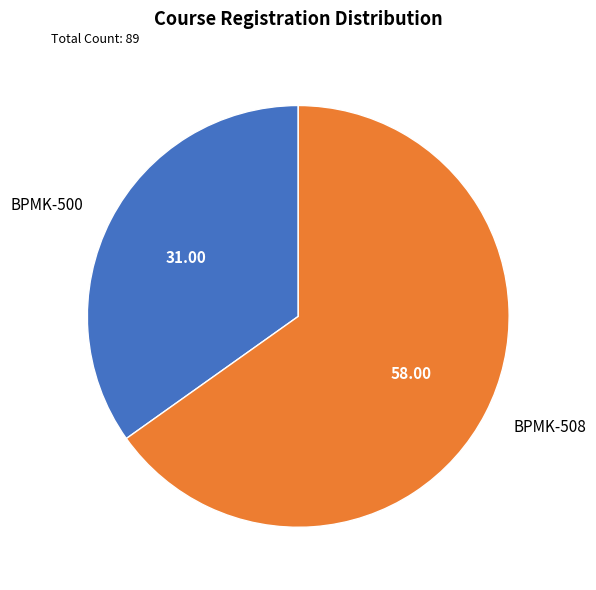

Is there a majority slice in this chart?

Yes